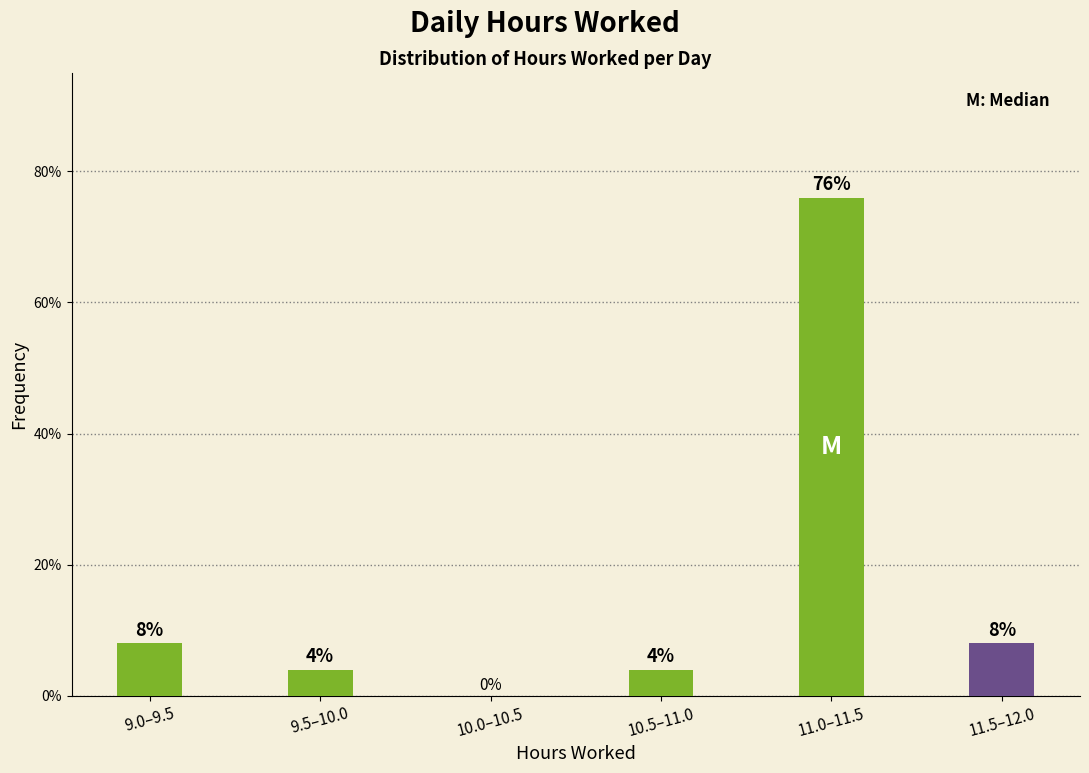

Reading left to right, extract all data points from this chart.

9.0–9.5=8	9.5–10.0=4	10.0–10.5=0	10.5–11.0=4	11.0–11.5=76	11.5–12.0=8